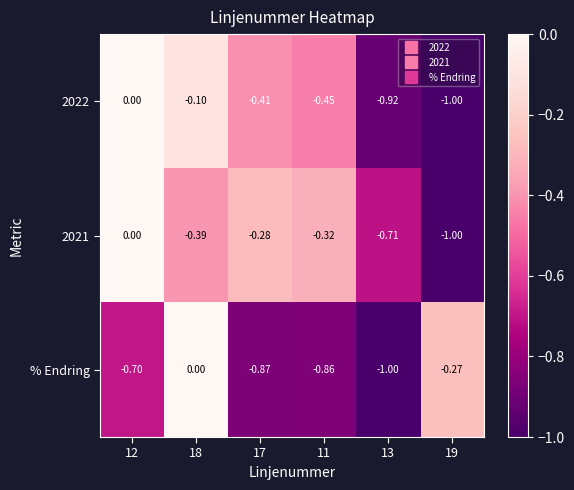

How many negative values does the 2022 series have?

5